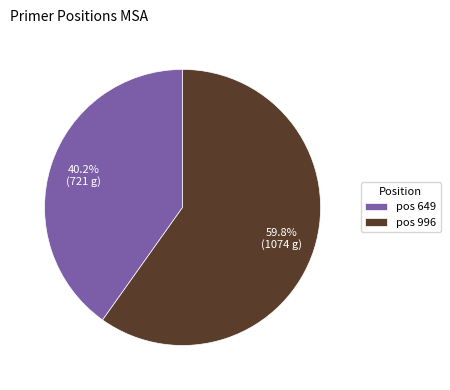

Rank the categories by value from lowest to highest.

pos 649, pos 996